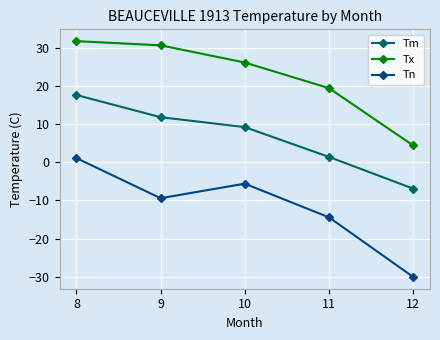

What is the total value across all series at 10?

29.7